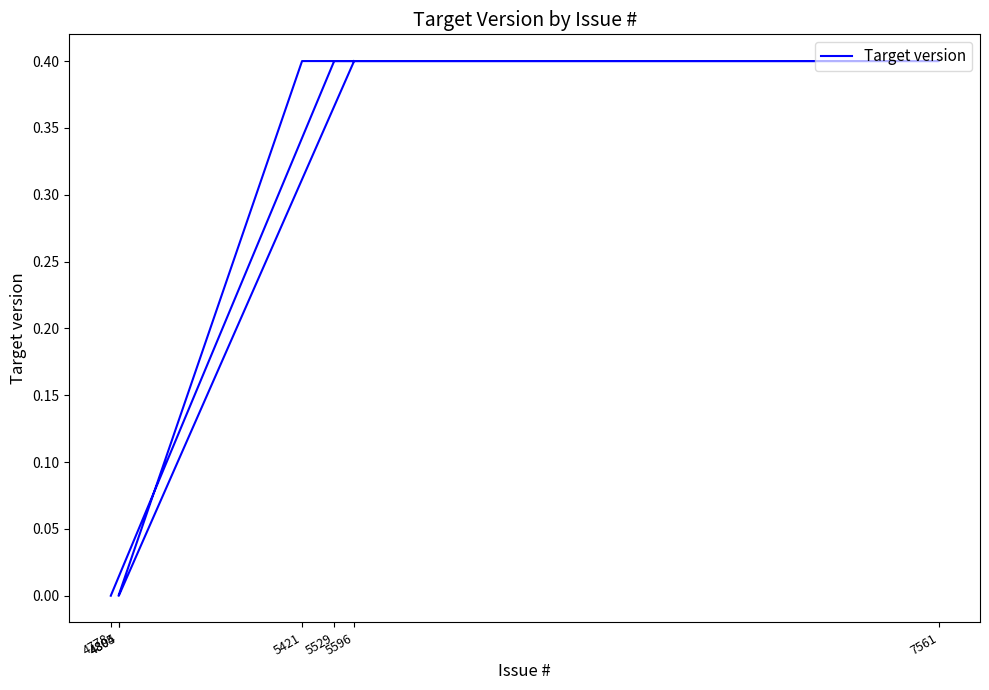

How many data points does each series have?

7